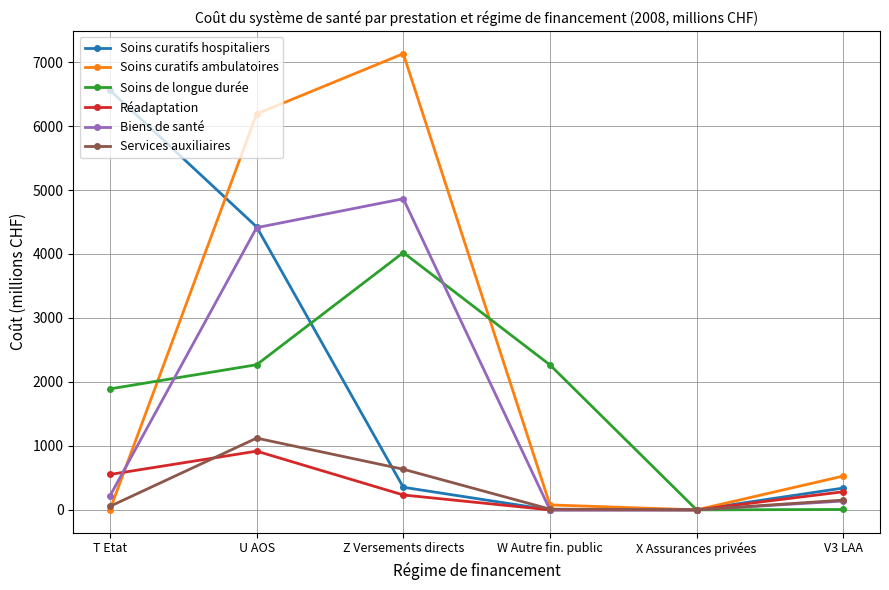

How many values in the Biens de santé series are below 217?

3